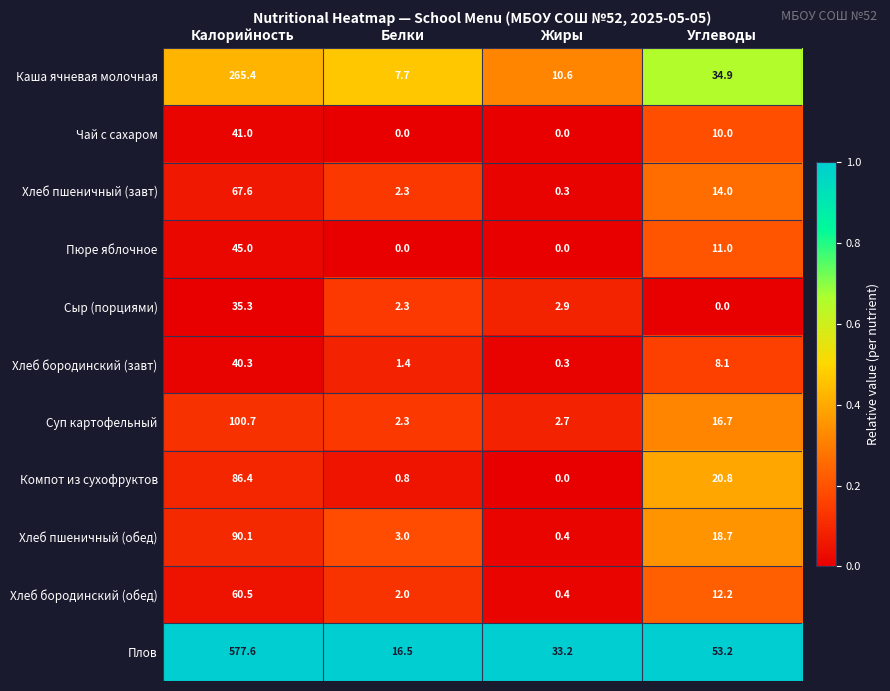

At which label is Хлеб бородинский (обед) closest to 30?

Углеводы